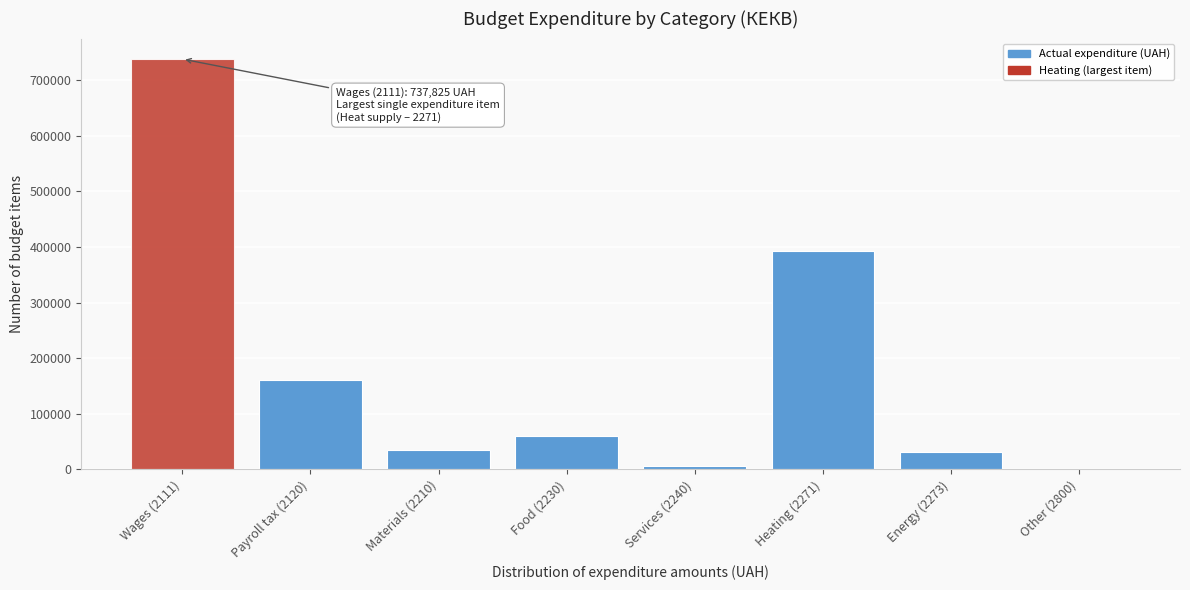

At which label is the value closest to 368916?

Heating (2271)